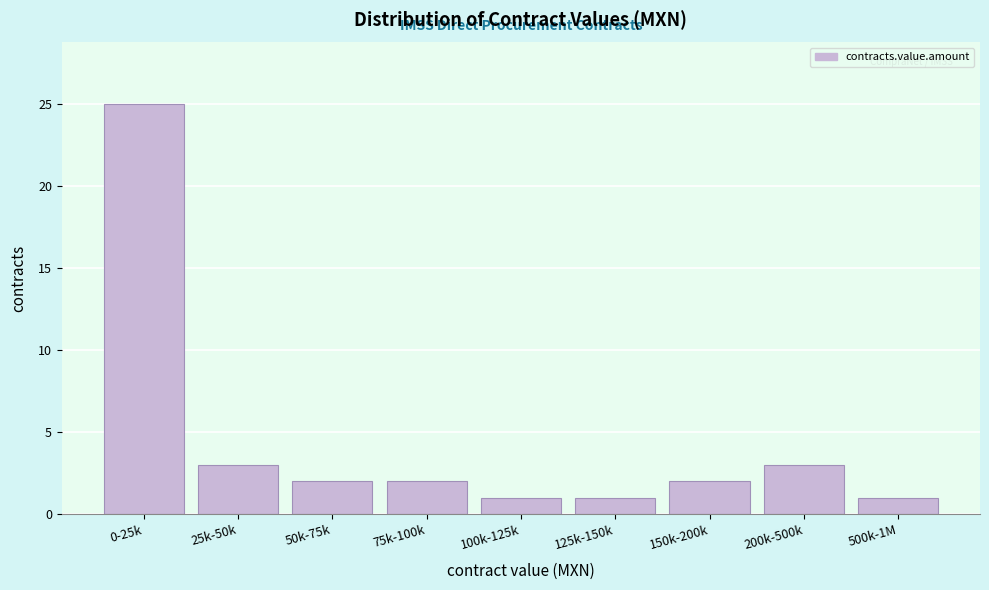

Reading right to left, list all the values displayed in this chart.

500k-1M=1	200k-500k=3	150k-200k=2	125k-150k=1	100k-125k=1	75k-100k=2	50k-75k=2	25k-50k=3	0-25k=25